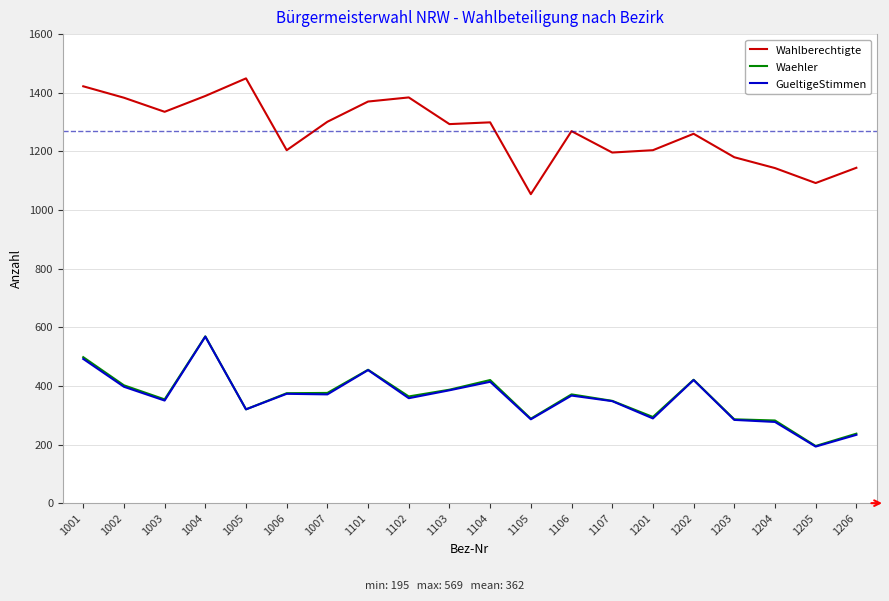

Between 1106 and 1205, which series saw the biggest shift?

Wahlberechtigte